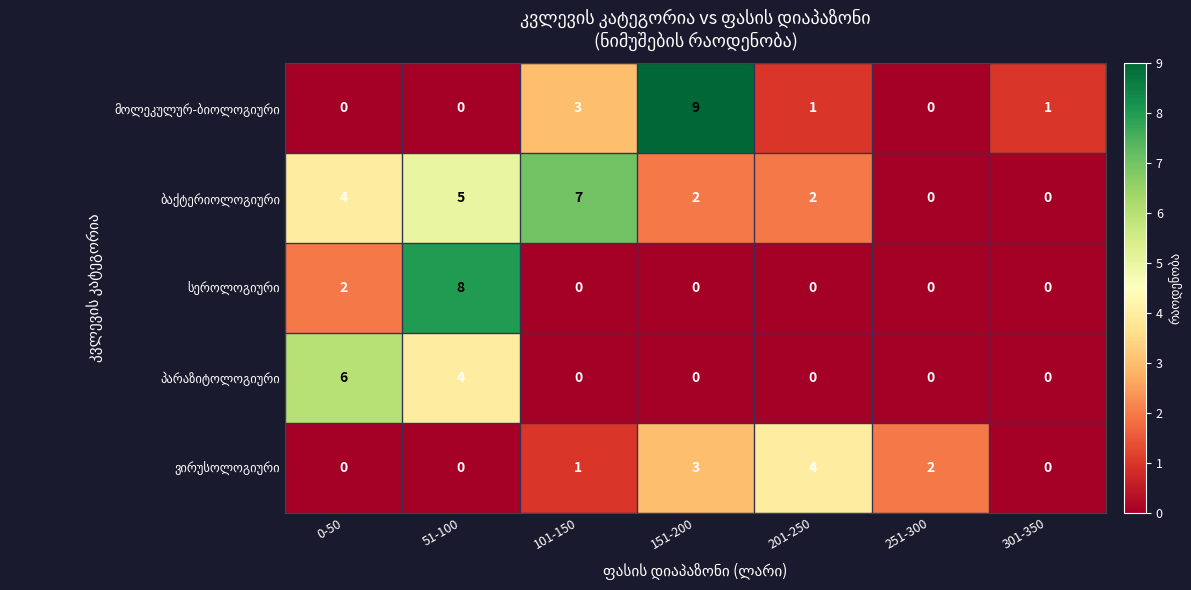

What is the total value across all series at 251-300?

2